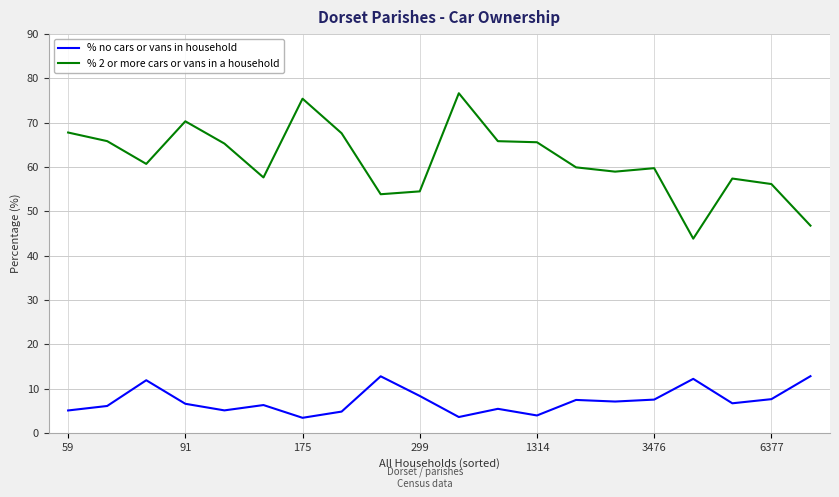

True or false: % 2 or more cars or vans in a household and % no cars or vans in household cross at least once.

False